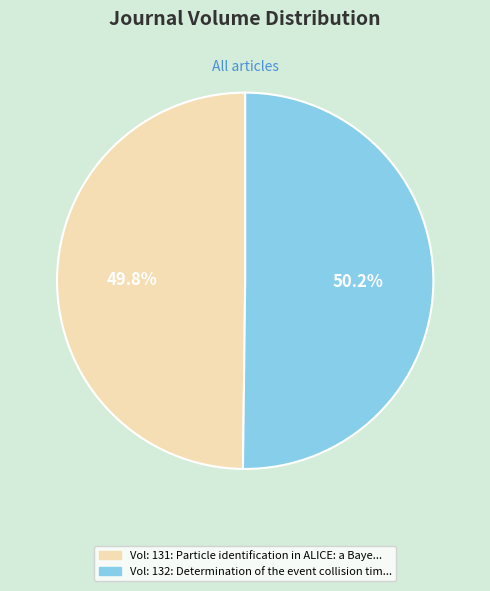

Is there any slice that represents more than half of the pie?

Yes